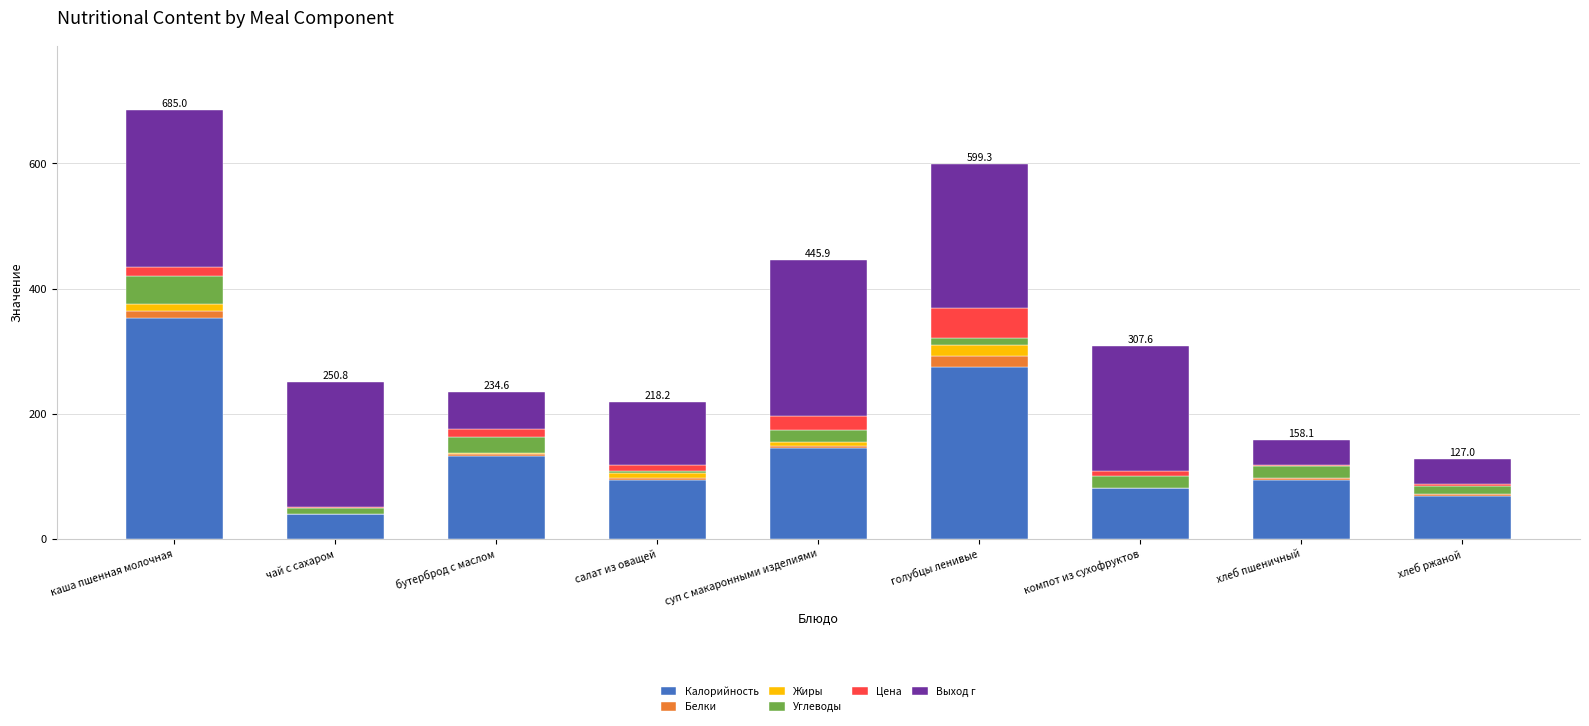

Is it true that Калорийность equals 94.4 at салат из оващей?

True